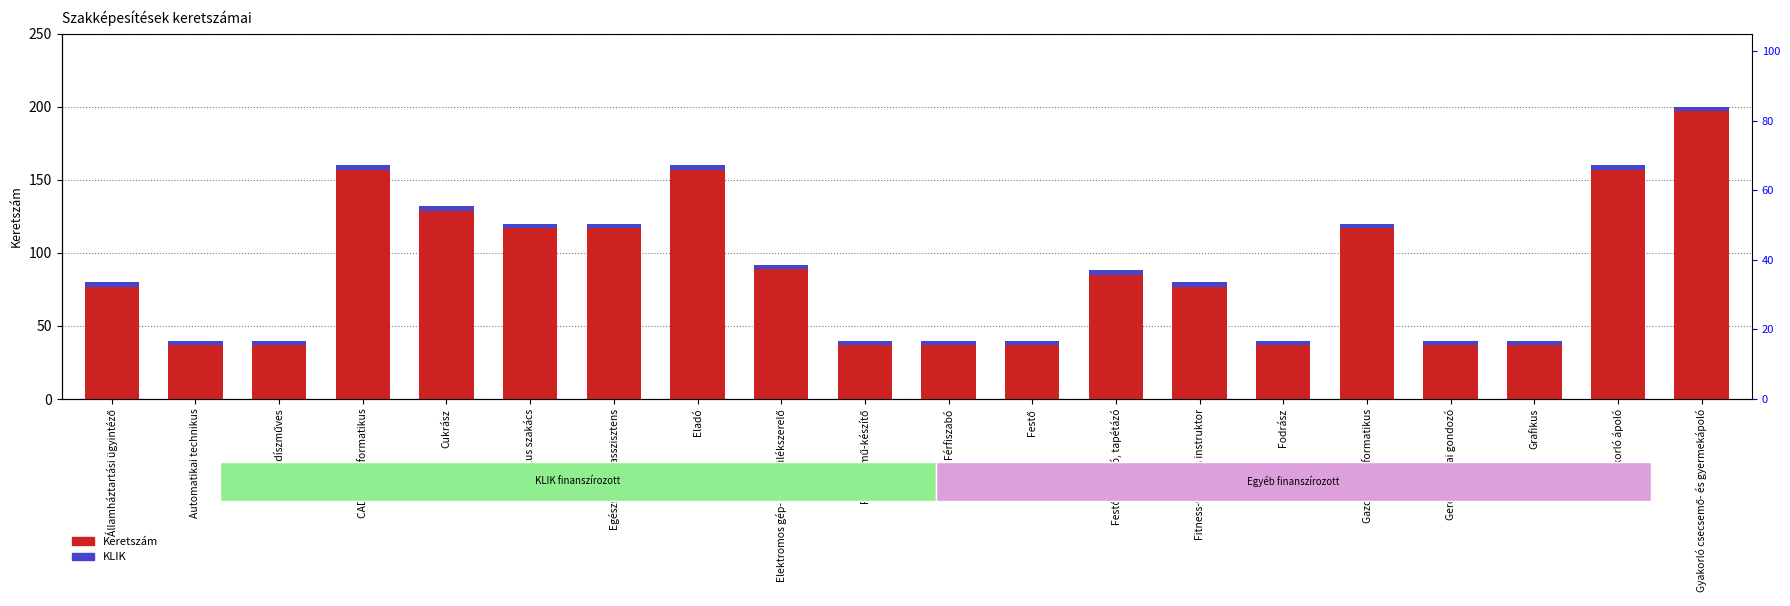

What is the average value of the Keretszám series?

92